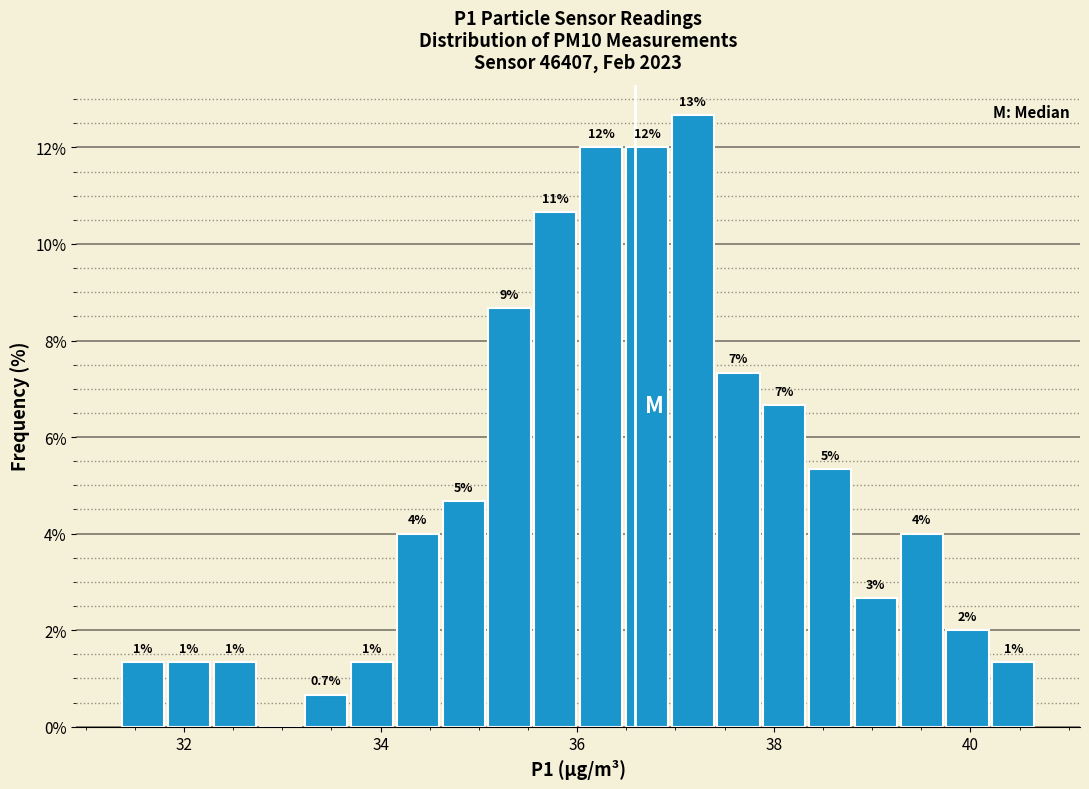

Read against the x-axis, roughly where is the centre of the tallest bar?

37.2